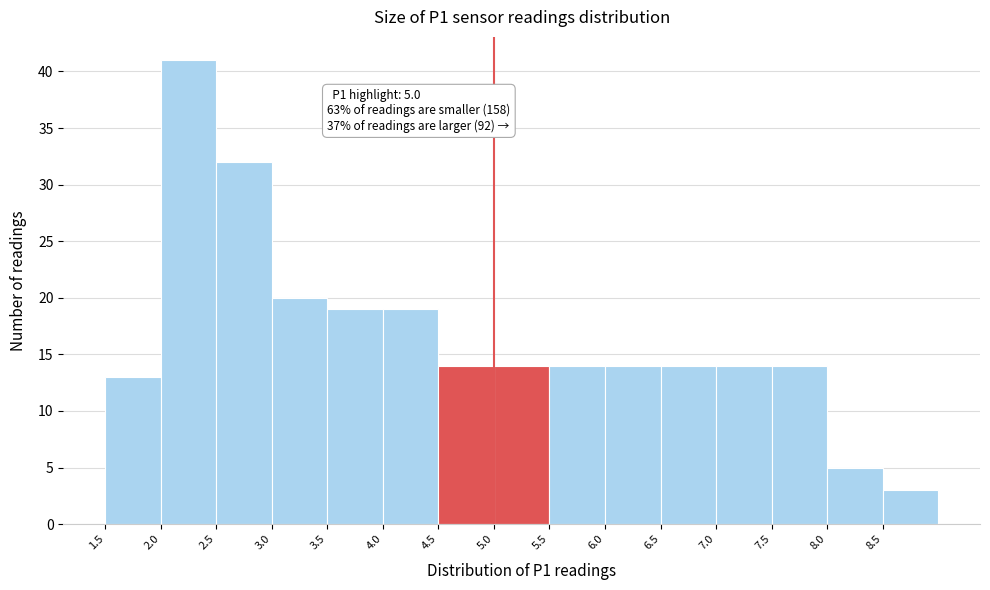

Over which range of the x-axis is the bar tallest?

2.0 to 2.5